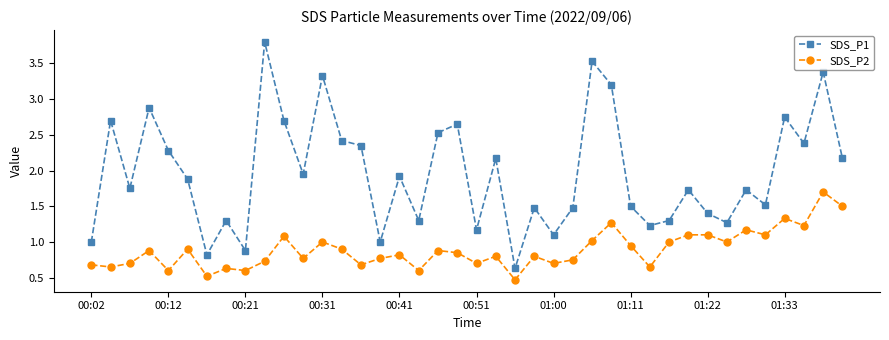

What are all the series names shown in the legend?

SDS_P1, SDS_P2